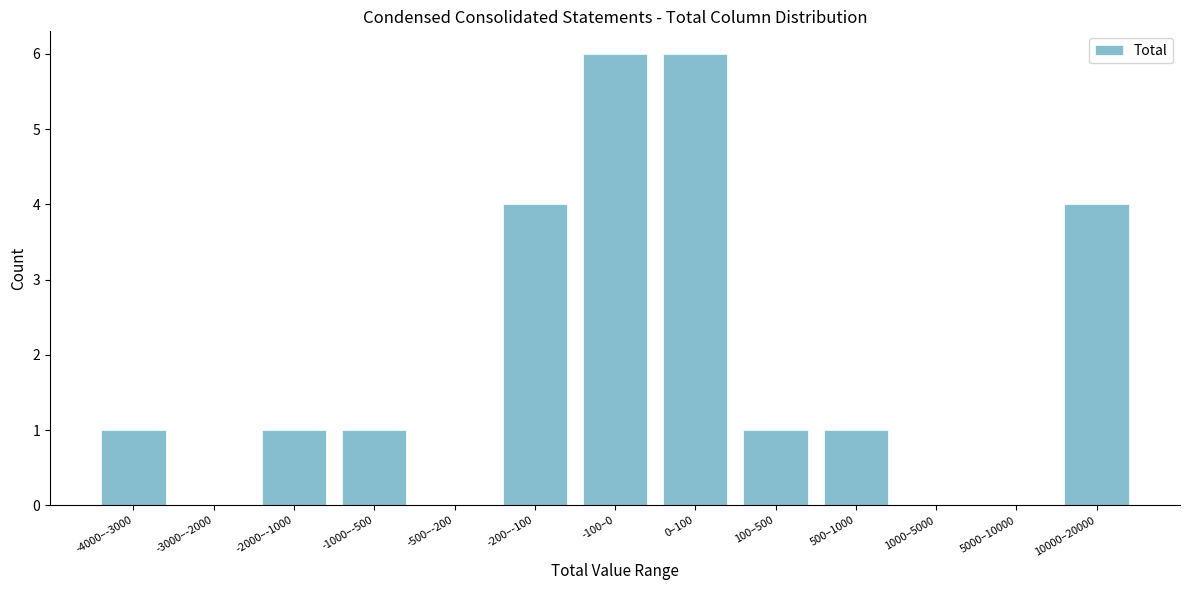

Reading right to left, transcribe all the data shown in this chart.

10000–20000=4	5000–10000=0	1000–5000=0	500–1000=1	100–500=1	0–100=6	-100–0=6	-200–-100=4	-500–-200=0	-1000–-500=1	-2000–-1000=1	-3000–-2000=0	-4000–-3000=1